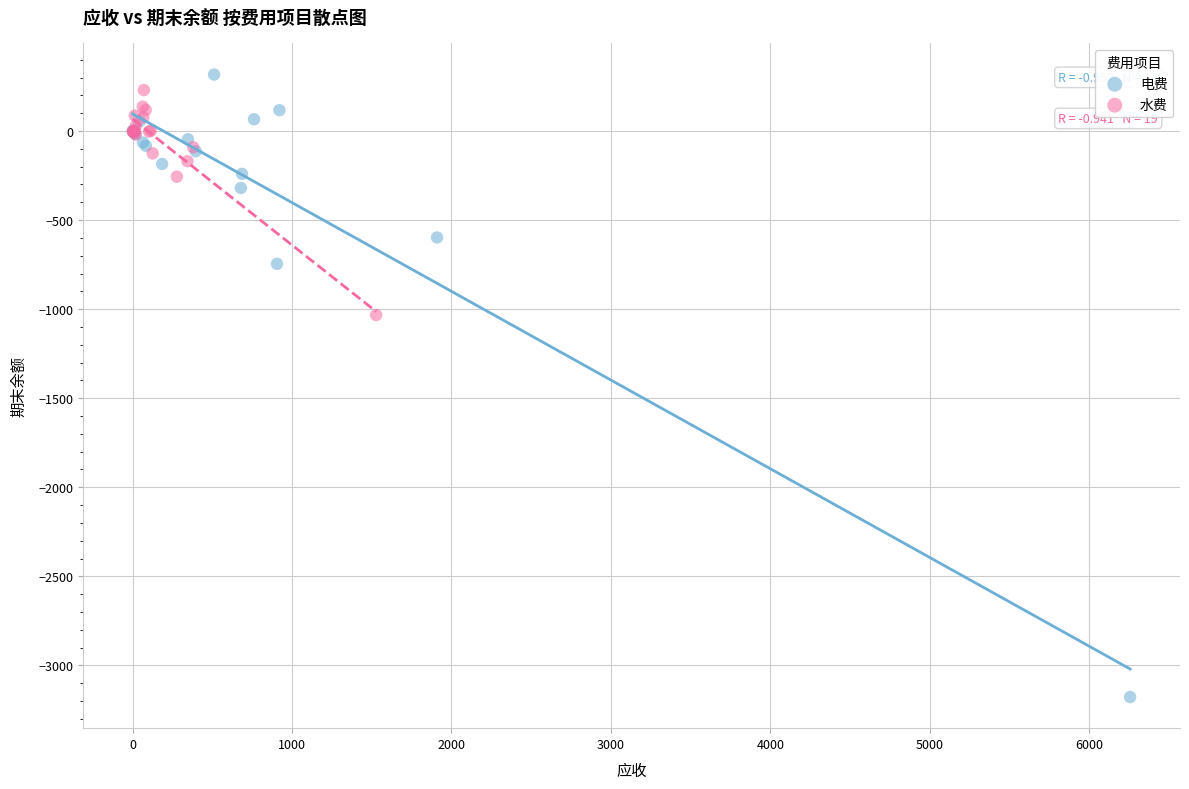

Which series contains the lowest Y value?

电费